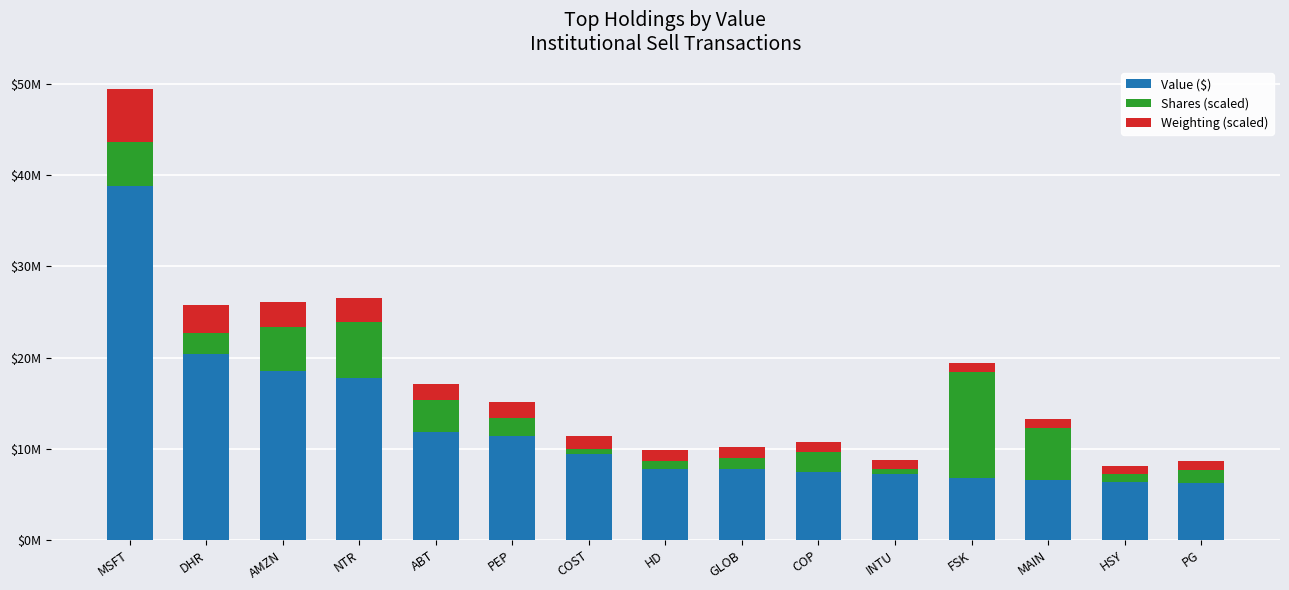

What are all the series names shown in the legend?

Value ($), Shares (scaled), Weighting (scaled)